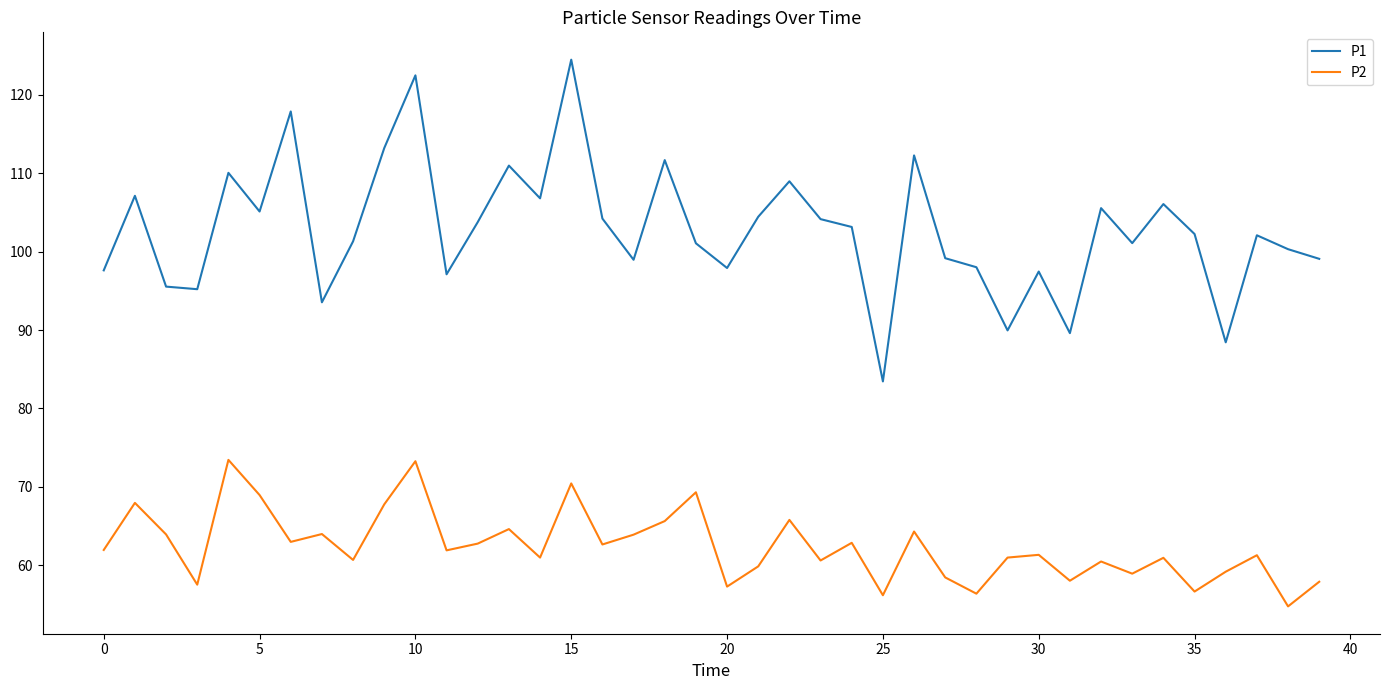

Rank the series by their maximum value, from highest to lowest.

P1, P2